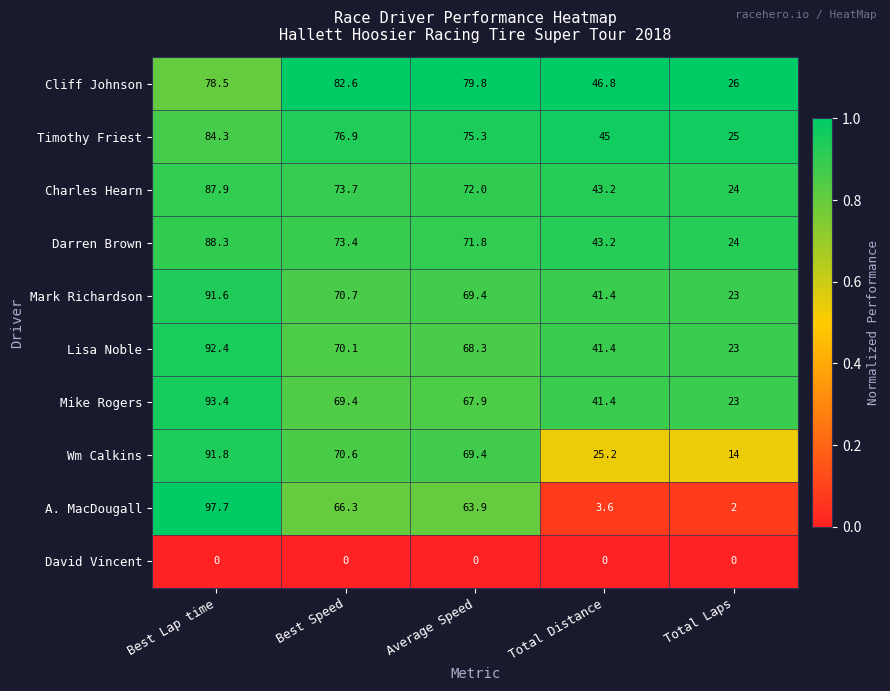

Which series has the largest total across all categories?

Cliff Johnson